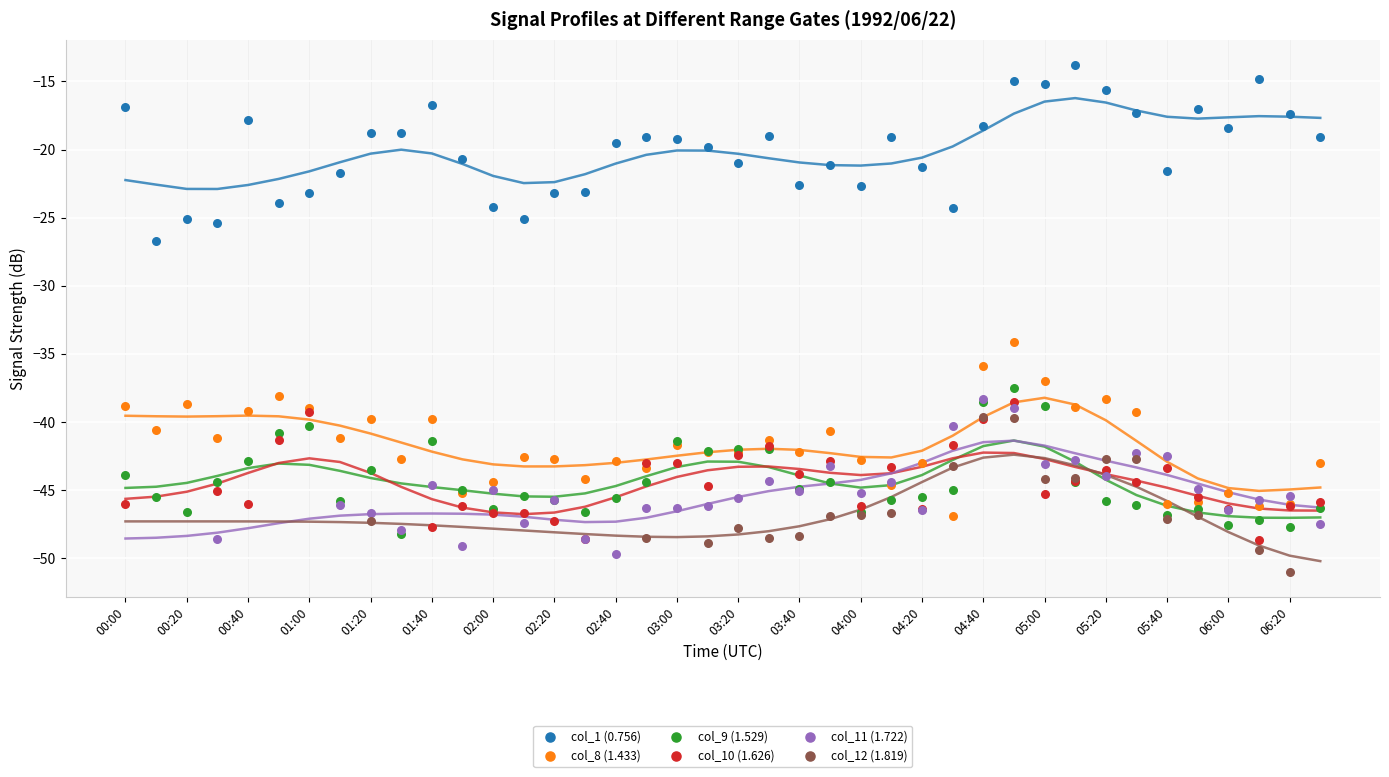

At how many categories does at least one series exceed -33?

40